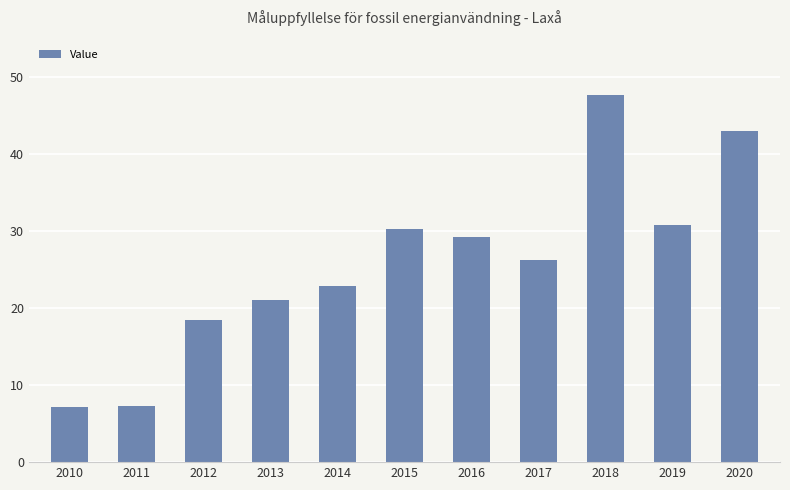

At which category does the chart reach its peak across all series?

2018